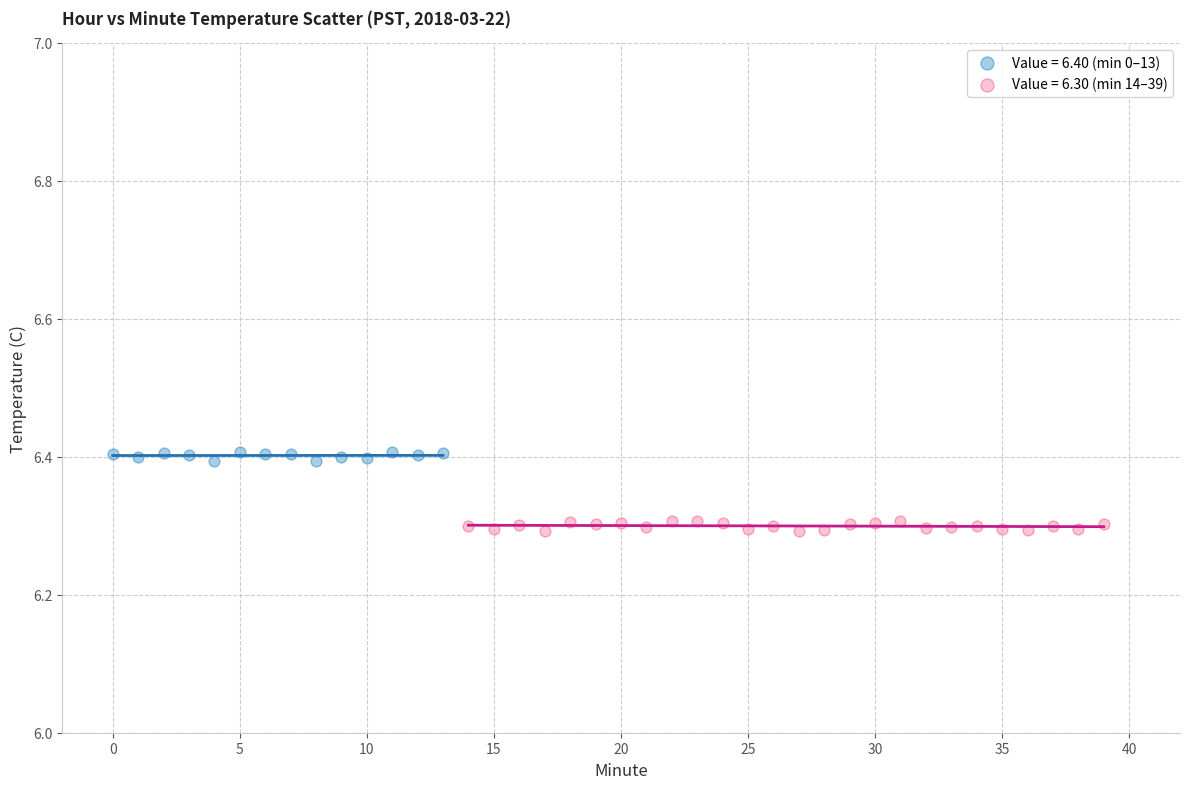

Which series contains the highest Y value?

Value = 6.40 (min 0–13)